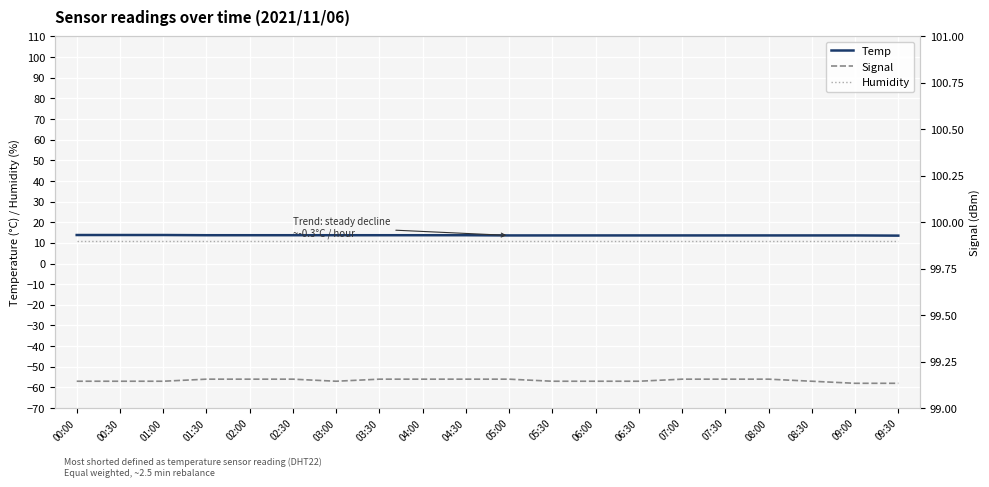

What value does the Humidity series have at 02:30?

99.9